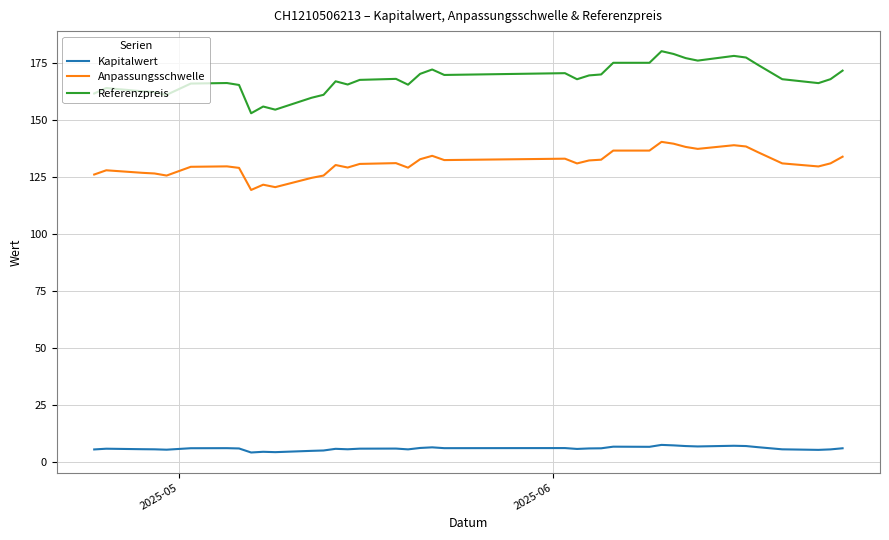

Which series has the largest range (max minus min)?

Referenzpreis